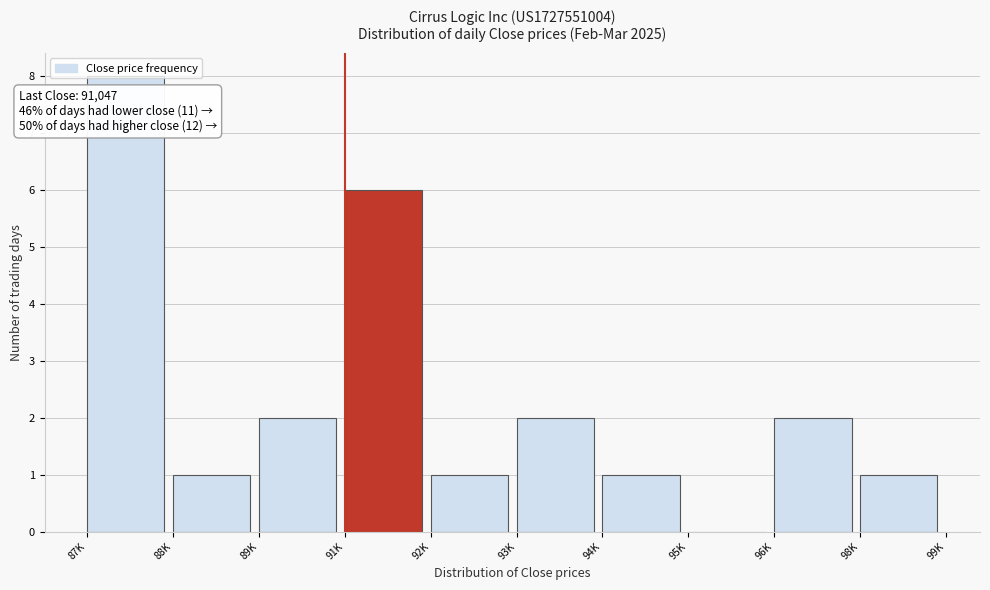

Approximately how many times larger is the value at 93K compared to 91K?

0.3